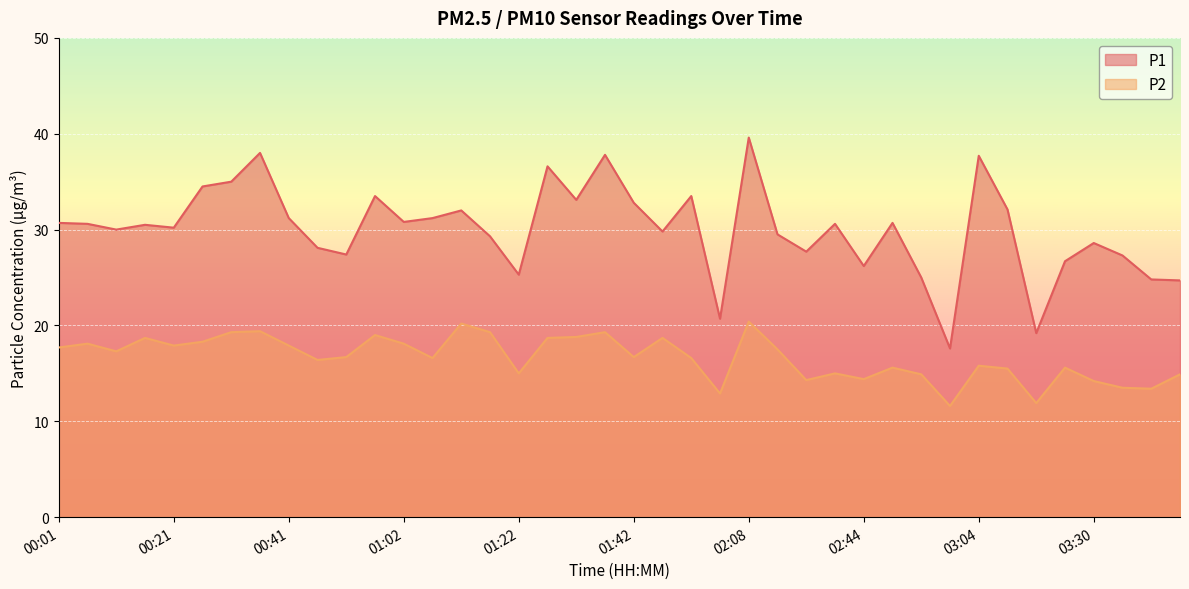

What is the label of the 15th point from the left?

01:12